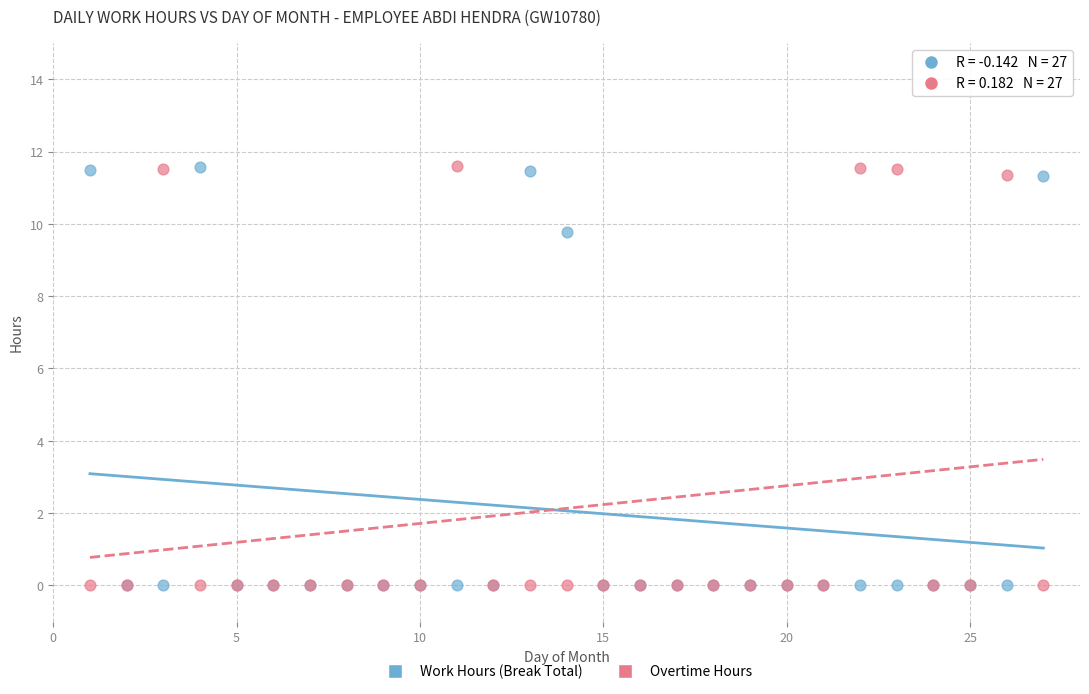

Across all series, what Y value is closest to 5?

9.8